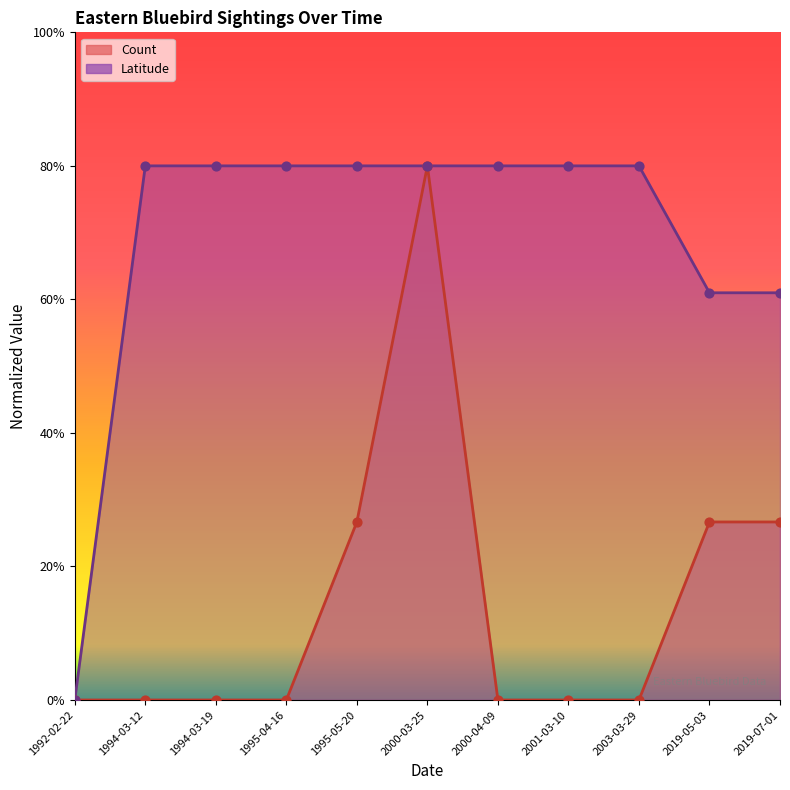

At how many categories does at least one series exceed 2?

10